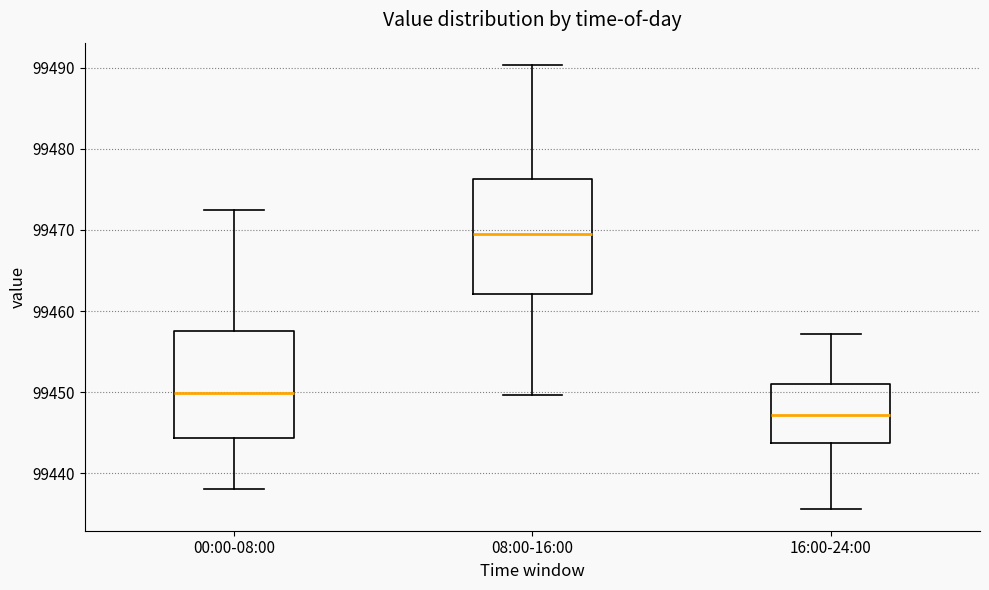

Reading left to right, read every box against the y-axis: the position of its median line, the range the box covers, and the ends of its whiskers. The values are not printed on the chart, so give them approximately, as read against the axis.

00:00-08:00: median 99450, box 99444 to 99458, whiskers 99438 to 99472
08:00-16:00: median 99470, box 99462 to 99476, whiskers 99450 to 99490
16:00-24:00: median 99447, box 99444 to 99451, whiskers 99436 to 99457